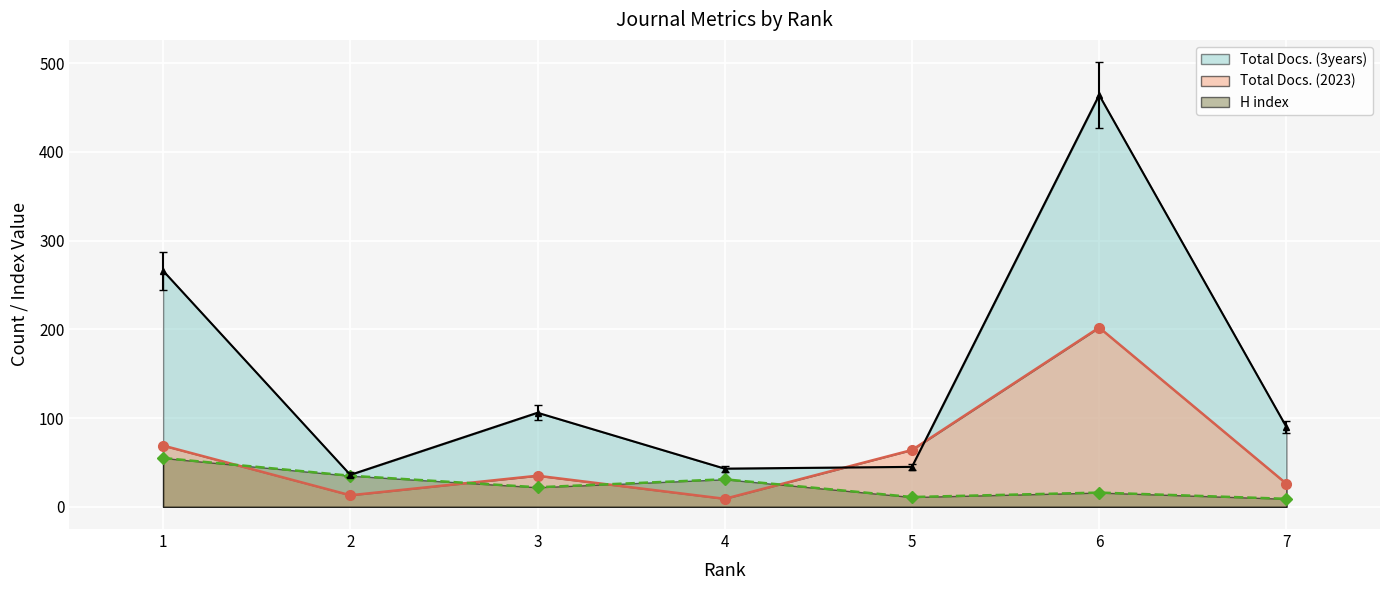

How many data points does each series have?

7